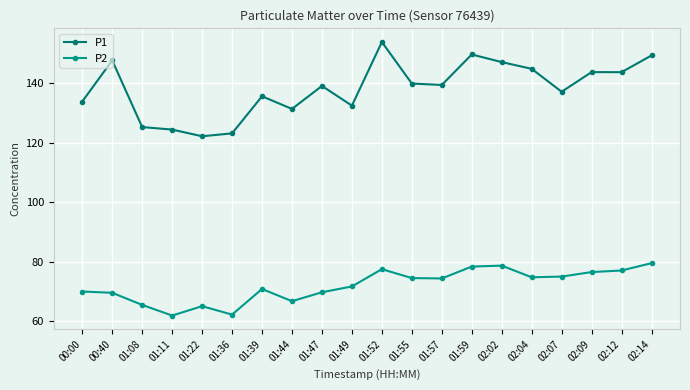

True or false: P2 and P1 cross at least once.

False